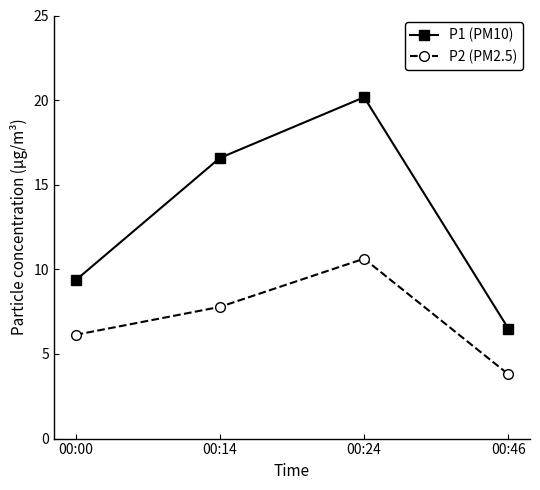

At how many categories does at least one series exceed 13?

2